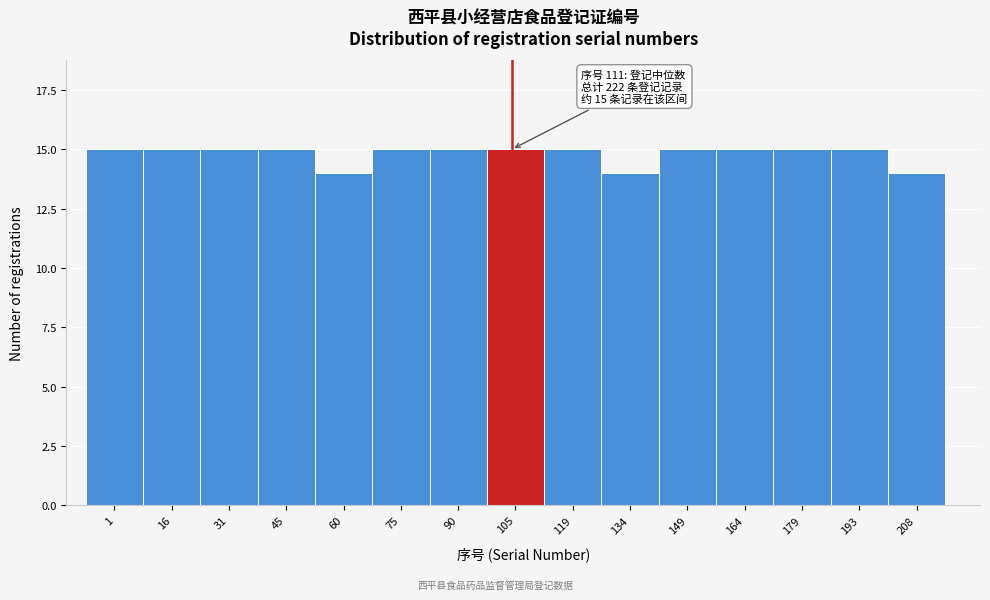

Reading left to right, extract all data points from this chart.

15	15	15	15	14	15	15	15	15	14	15	15	15	15	14